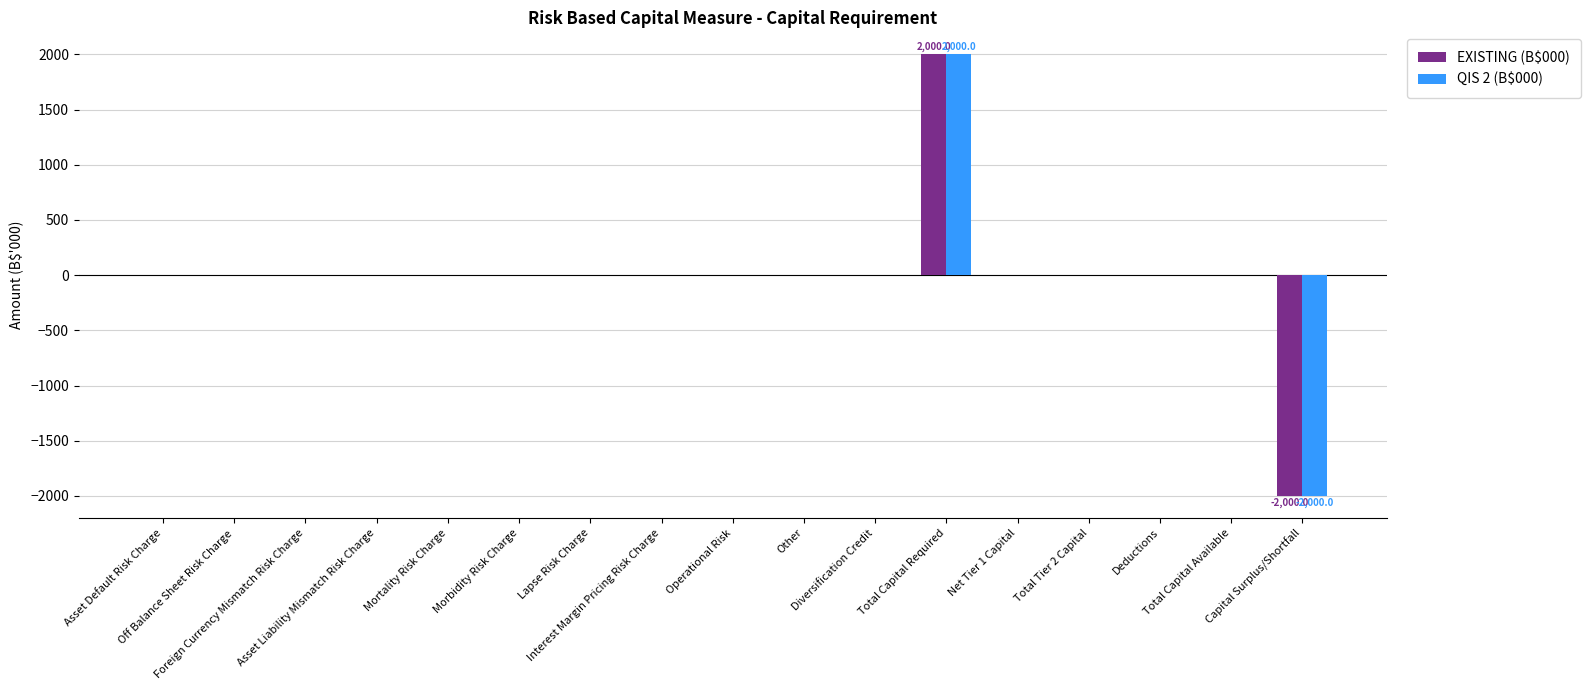

How many categories are shown in the chart?

17